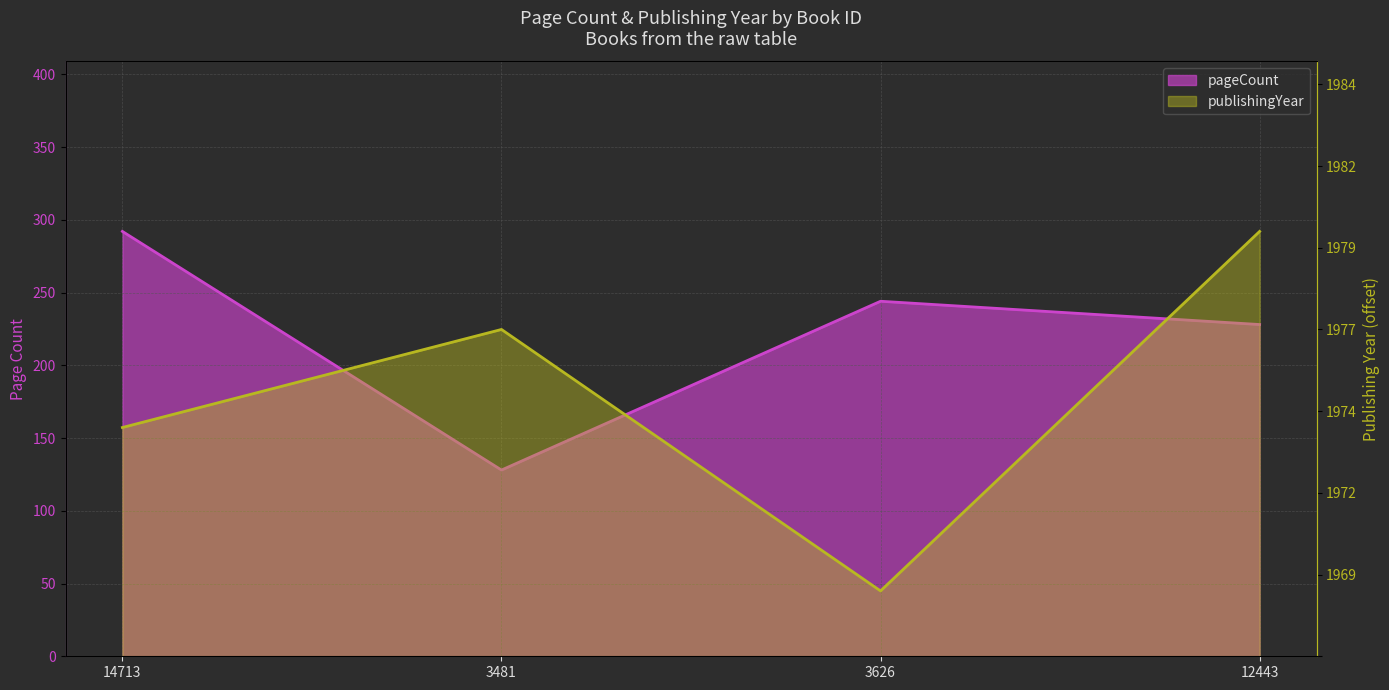

What position from the left is 3626?

3